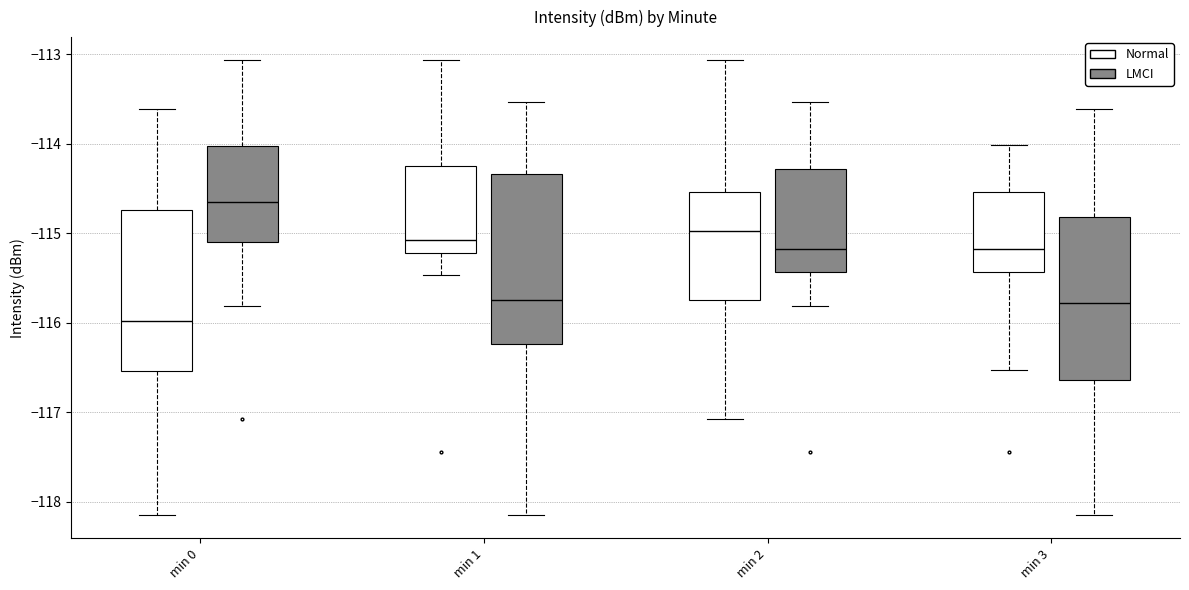

Reading left to right, transcribe this box plot: for each box, give where its median line is, the range the box spans, and where its two whiskers end, as read against the y-axis. The values are not printed on the chart, so give them approximately, as read against the axis.

min 0 (Normal): median -116.0, box -116.5 to -114.7, whiskers -118.2 to -113.6
min 0 (LMCI): median -114.7, box -115.1 to -114.0, whiskers -115.8 to -113.1
min 1 (Normal): median -115.1, box -115.2 to -114.3, whiskers -115.5 to -113.1
min 1 (LMCI): median -115.7, box -116.2 to -114.3, whiskers -118.2 to -113.5
min 2 (Normal): median -115.0, box -115.8 to -114.5, whiskers -117.1 to -113.1
min 2 (LMCI): median -115.2, box -115.4 to -114.3, whiskers -115.8 to -113.5
min 3 (Normal): median -115.2, box -115.4 to -114.5, whiskers -116.5 to -114.0
min 3 (LMCI): median -115.8, box -116.6 to -114.8, whiskers -118.2 to -113.6